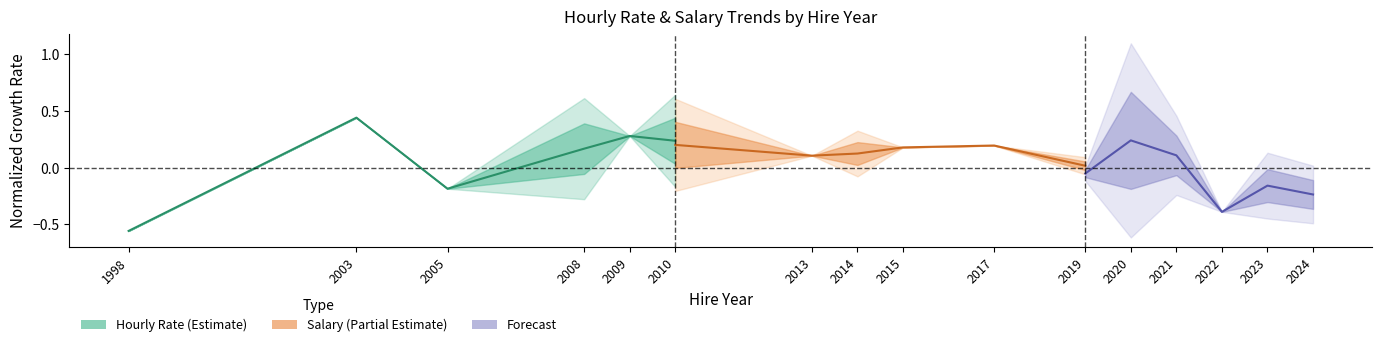

What is the value of the Salary (Partial Estimate) point at the 2nd from the left?

0.1